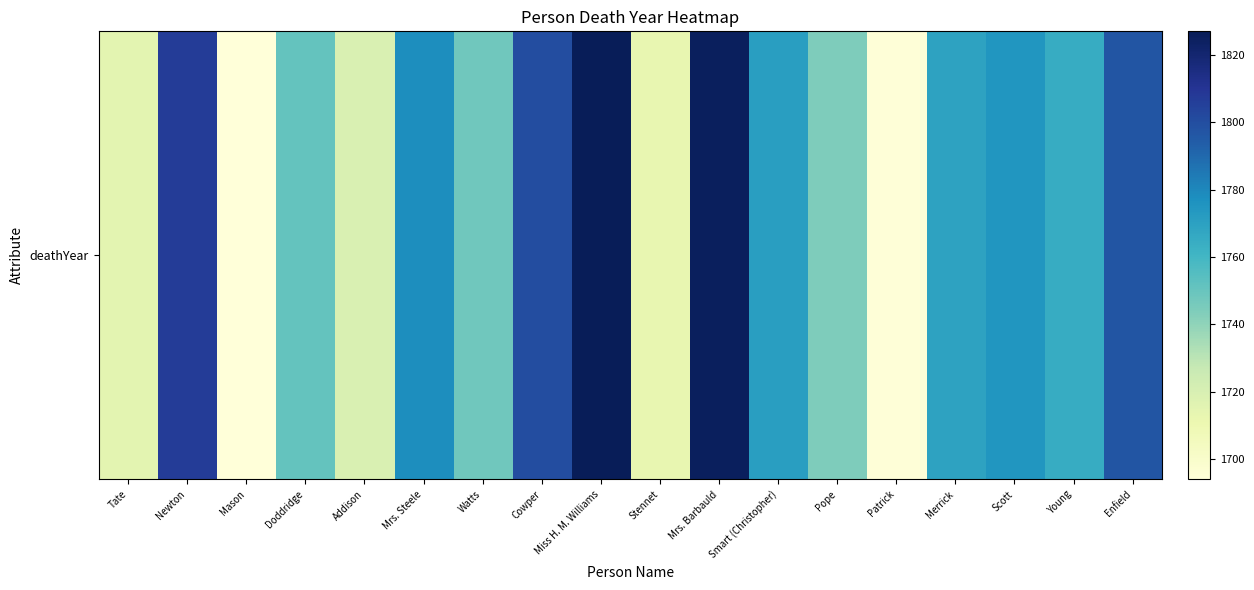

How many data points does each series have?

18